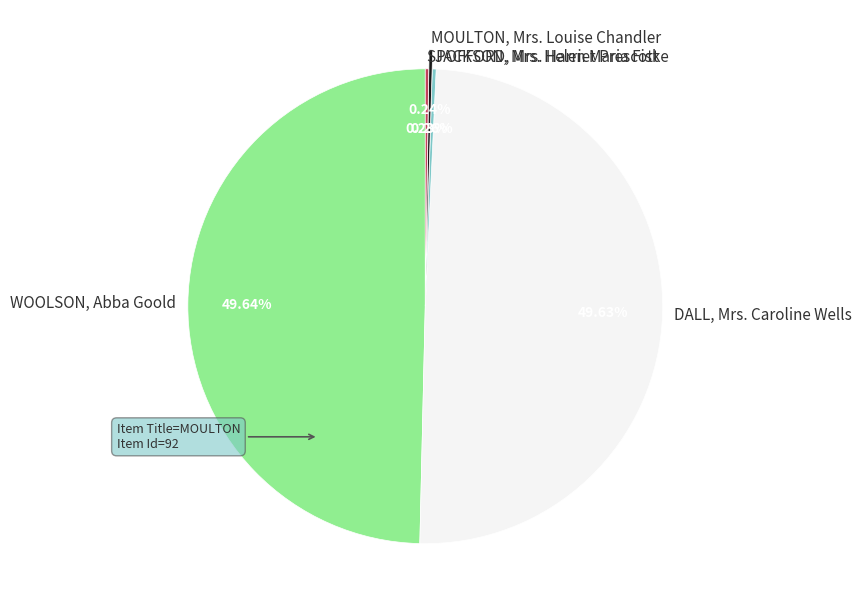

Does WOOLSON, Abba Goold account for over 50% of the chart?

No